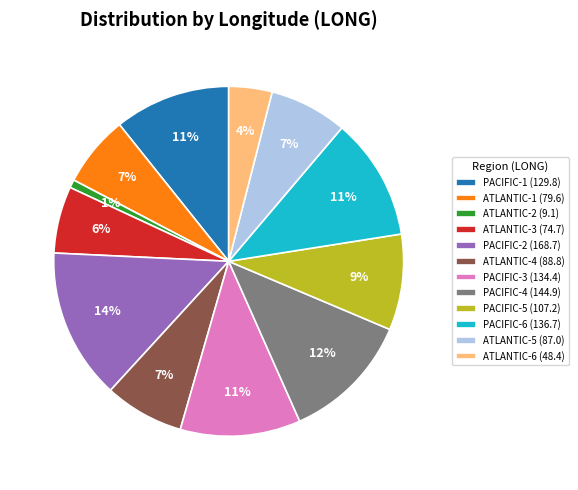

Is there any slice that represents more than half of the pie?

No